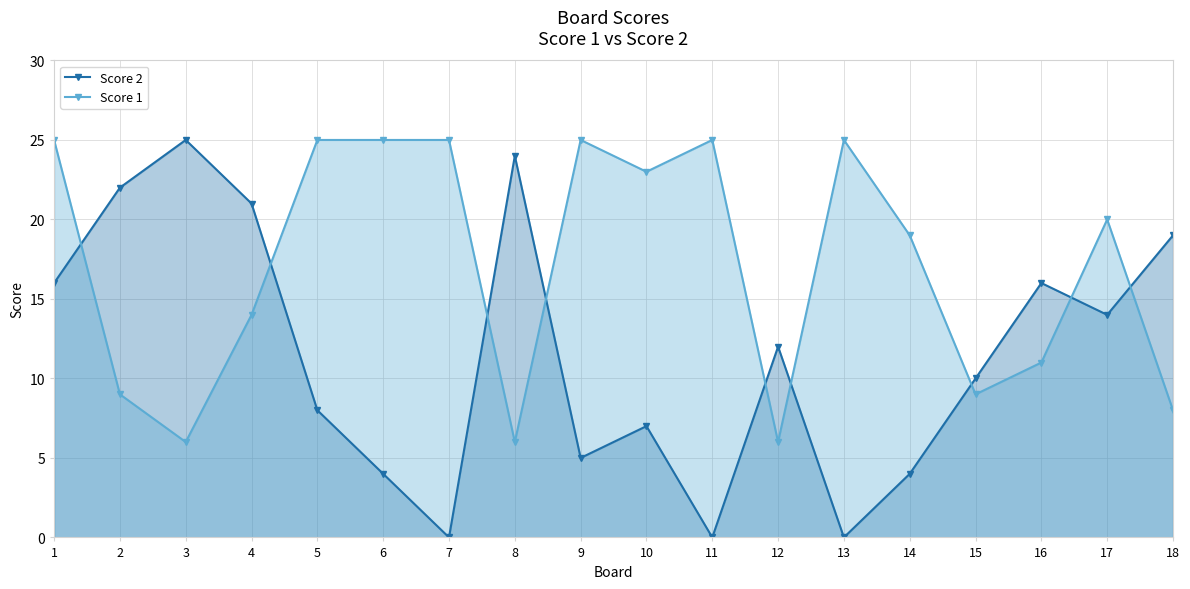

What is the total value across all series at 2?

31